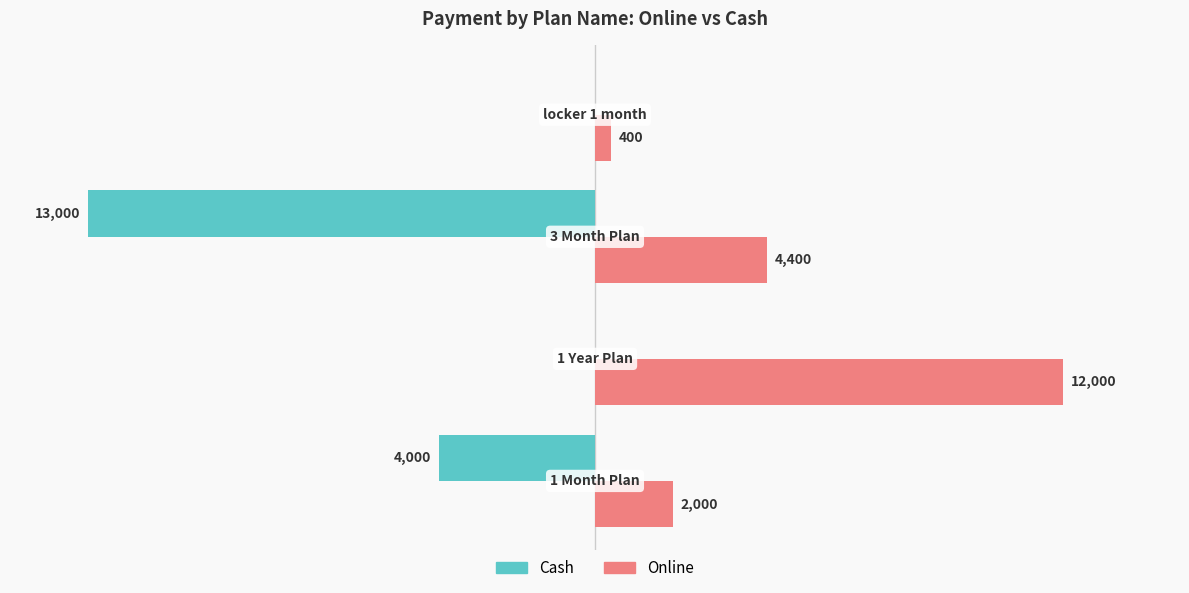

Which series has the largest total across all categories?

Online